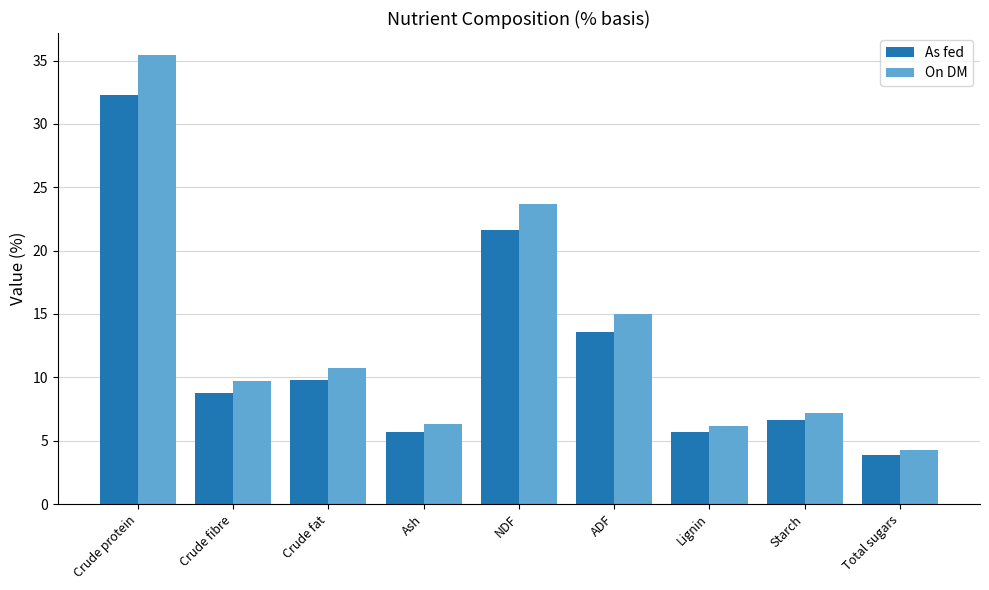

At which category does the chart reach its peak across all series?

Crude protein